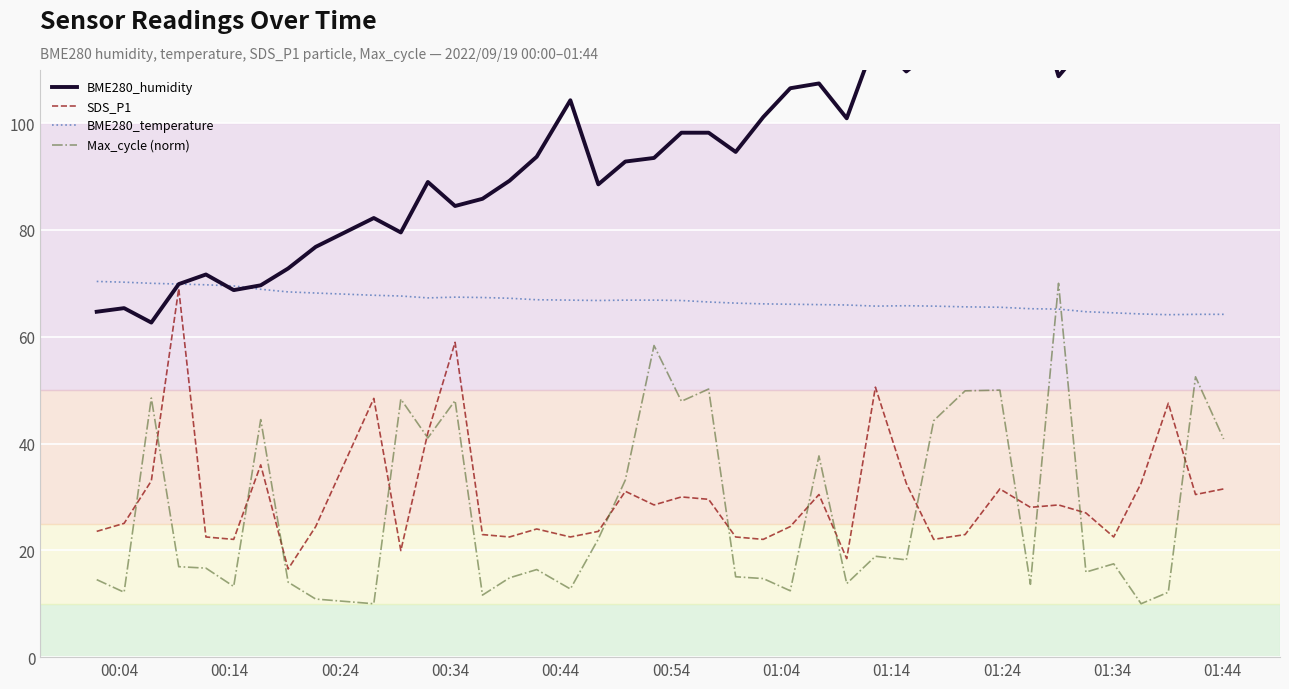

What is the maximum value for SDS_P1?

69.0